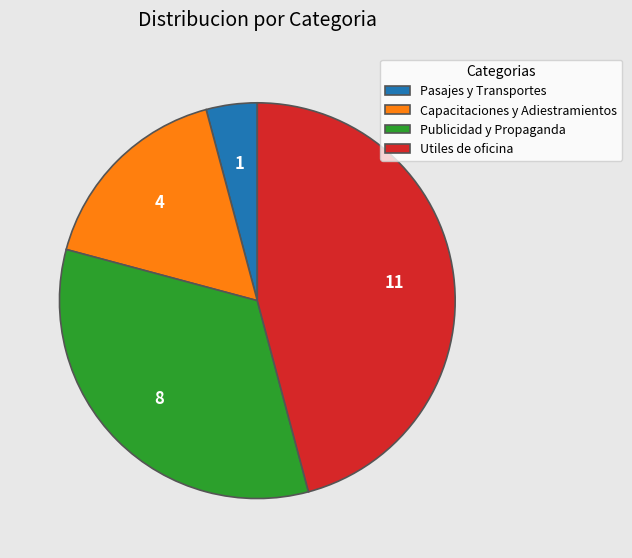

Which category has the biggest portion of the pie?

Utiles de oficina